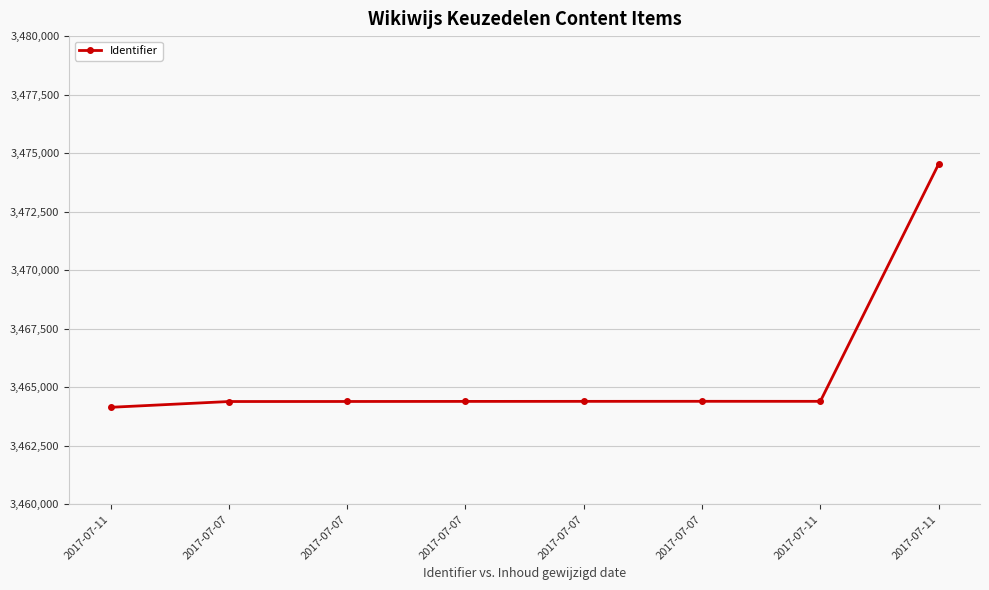

What is the label of the 1st point from the left?

2017-07-11